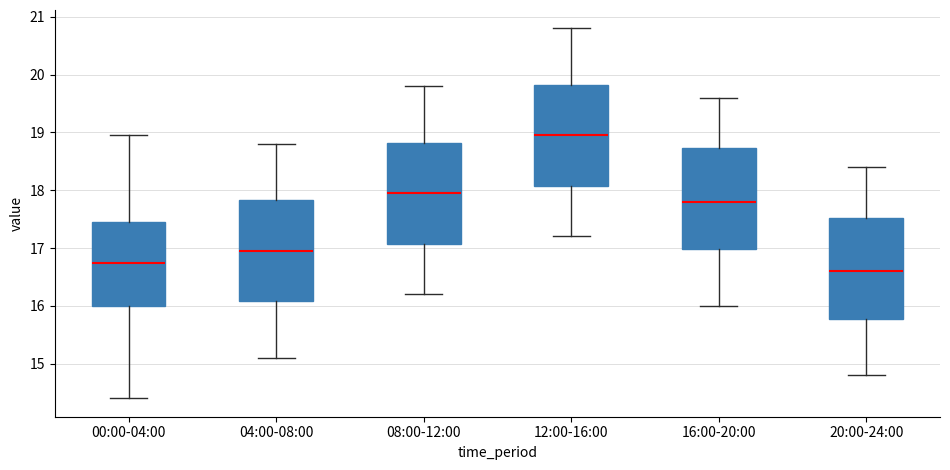

Reading left to right, read every box against the y-axis: the position of its median line, the range the box covers, and the ends of its whiskers. The values are not printed on the chart, so give them approximately, as read against the axis.

00:00-04:00: median 16.7, box 16.0 to 17.5, whiskers 14.4 to 19.0
04:00-08:00: median 17.0, box 16.1 to 17.8, whiskers 15.1 to 18.8
08:00-12:00: median 18.0, box 17.1 to 18.8, whiskers 16.2 to 19.8
12:00-16:00: median 19.0, box 18.1 to 19.8, whiskers 17.2 to 20.8
16:00-20:00: median 17.8, box 17.0 to 18.7, whiskers 16.0 to 19.6
20:00-24:00: median 16.6, box 15.8 to 17.5, whiskers 14.8 to 18.4